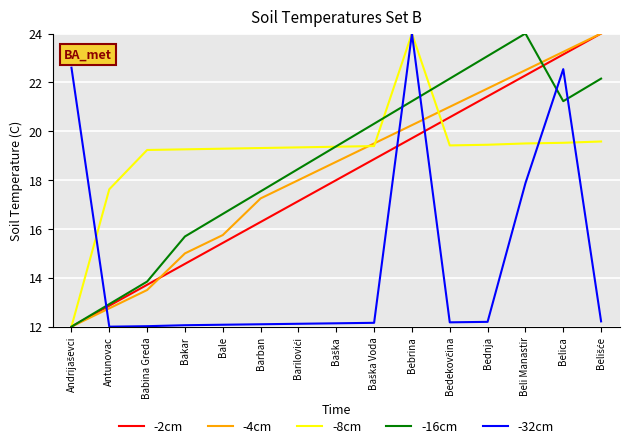

What is the sum of all -2cm values?

270.0